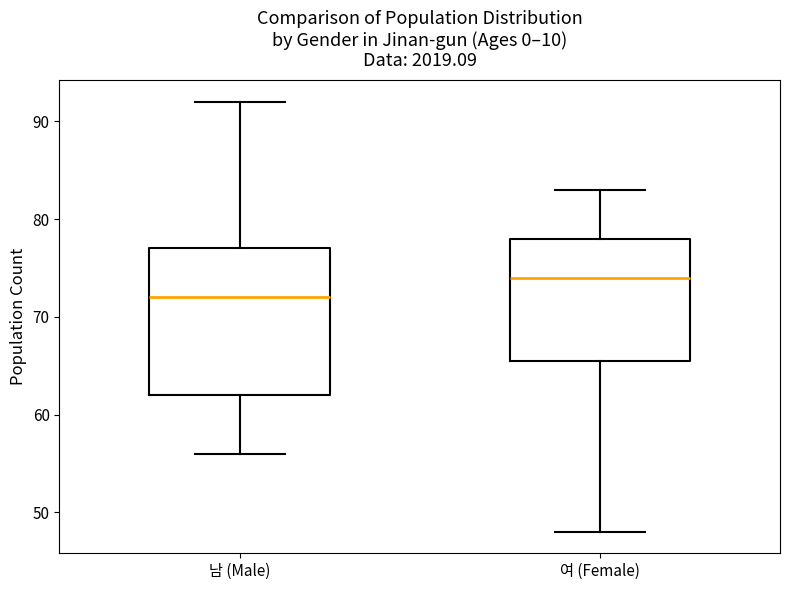

Where is the upper edge of the box for 여 (Female) on the y-axis? The values are not printed on the chart, so give them approximately, as read against the axis.

78